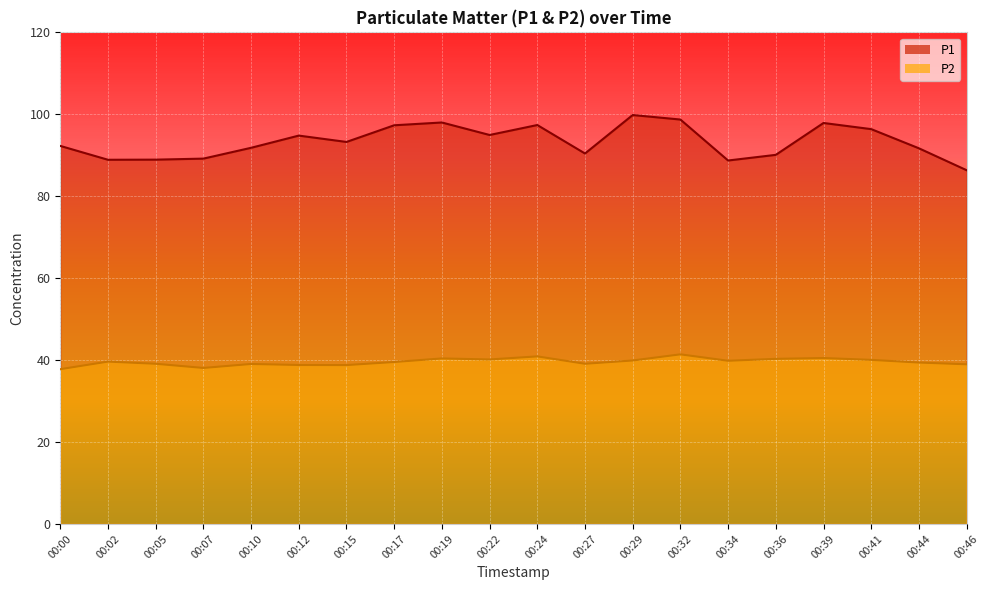

The P2 series shows 41.4 at 00:32. True or false?

True